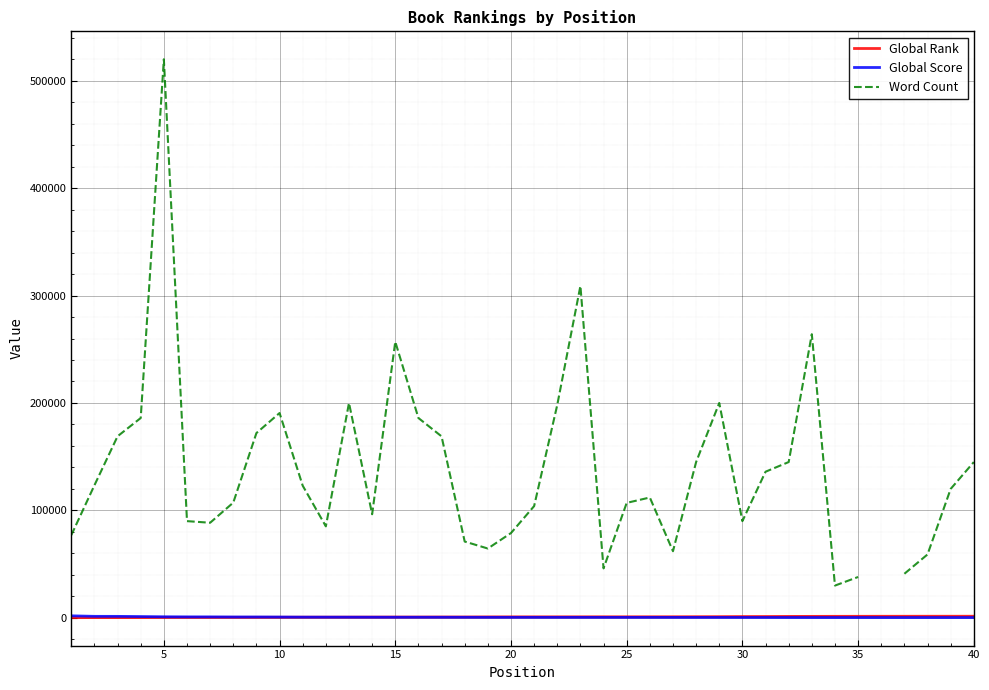

How many lines are shown in the chart?

3